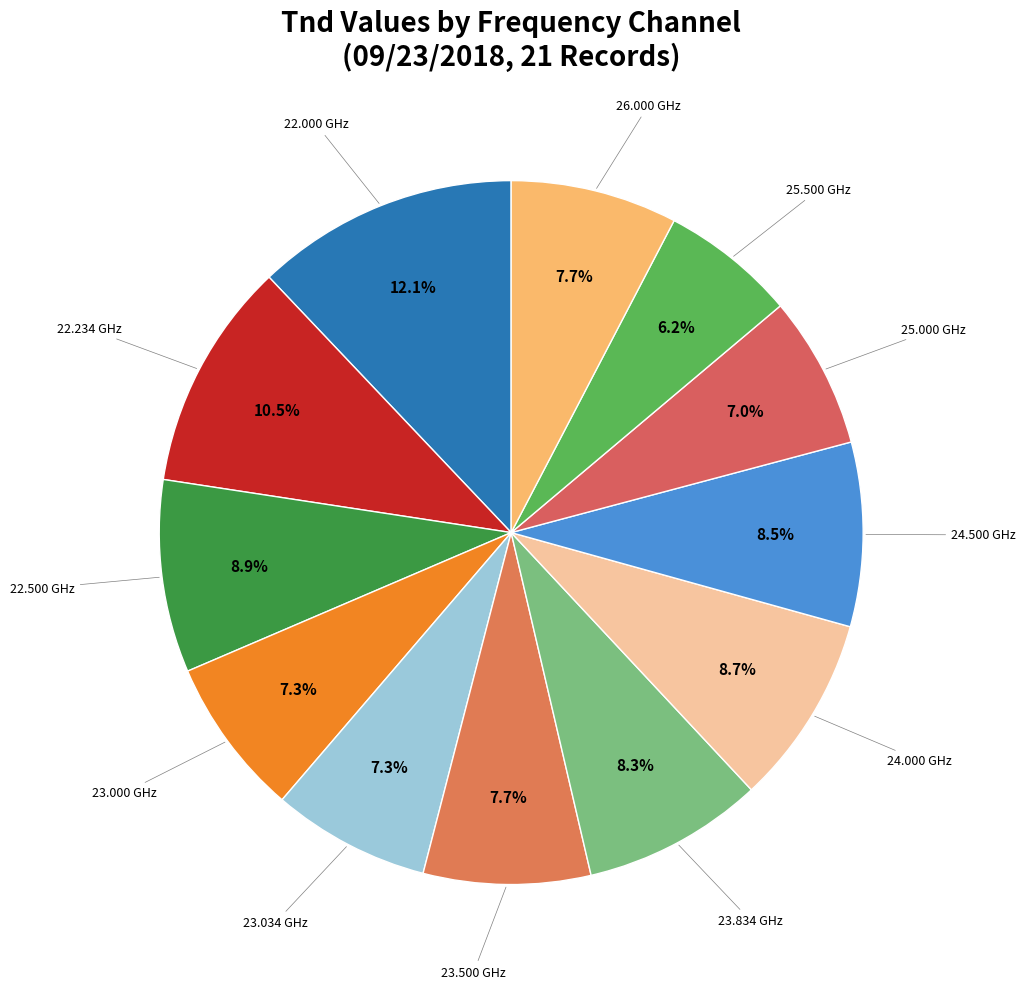

Rank the categories by value from highest to lowest.

22.000, 22.234, 22.500, 24.000, 24.500, 23.834, 23.500, 26.000, 23.000, 23.034, 25.000, 25.500